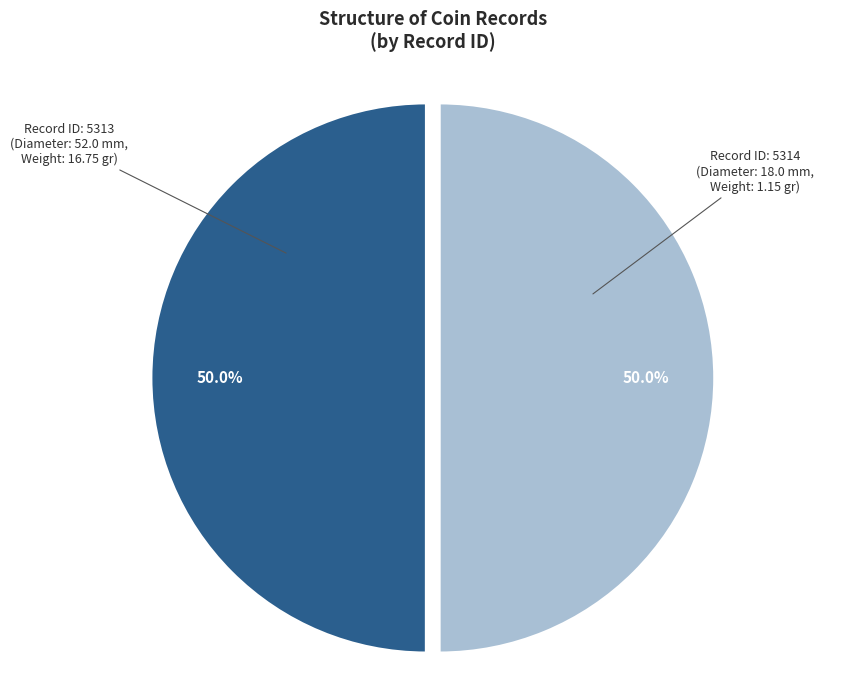

What is the ratio of the value at Record ID: 5314 (Diameter: 18.0 mm, Weight: 1.15 gr) to the value at Record ID: 5313 (Diameter: 52.0 mm, Weight: 16.75 gr)?

1.0